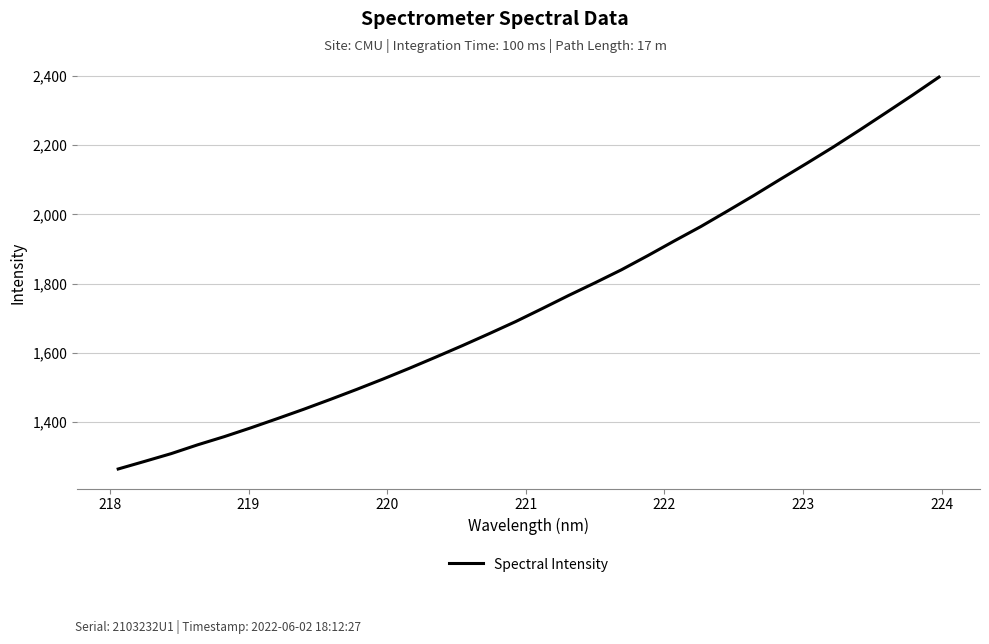

What is the smallest value displayed?

1264.6